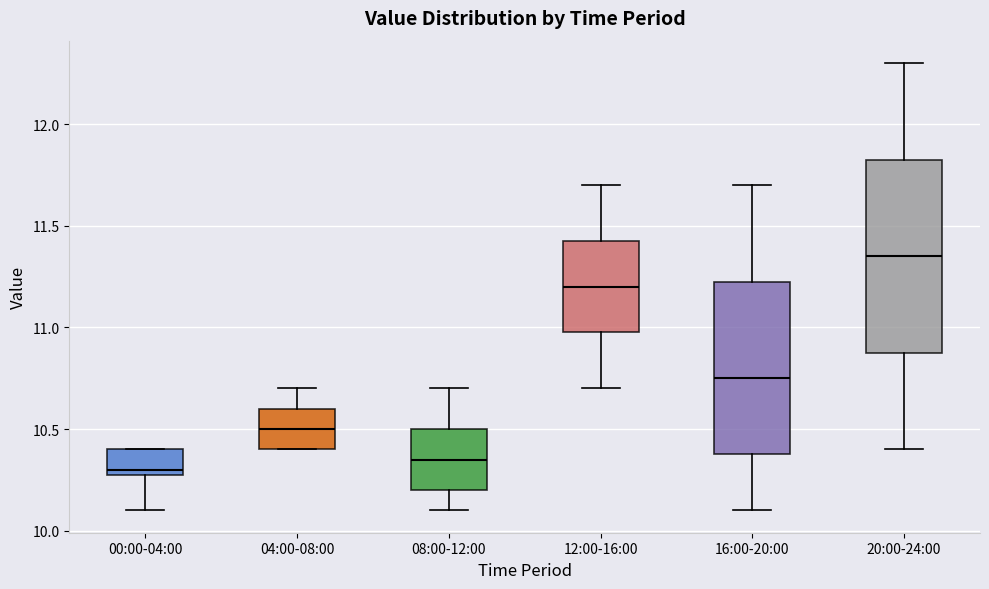

Where does the median line of the box for 04:00-08:00 sit on the y-axis? The values are not printed on the chart, so give them approximately, as read against the axis.

10.50